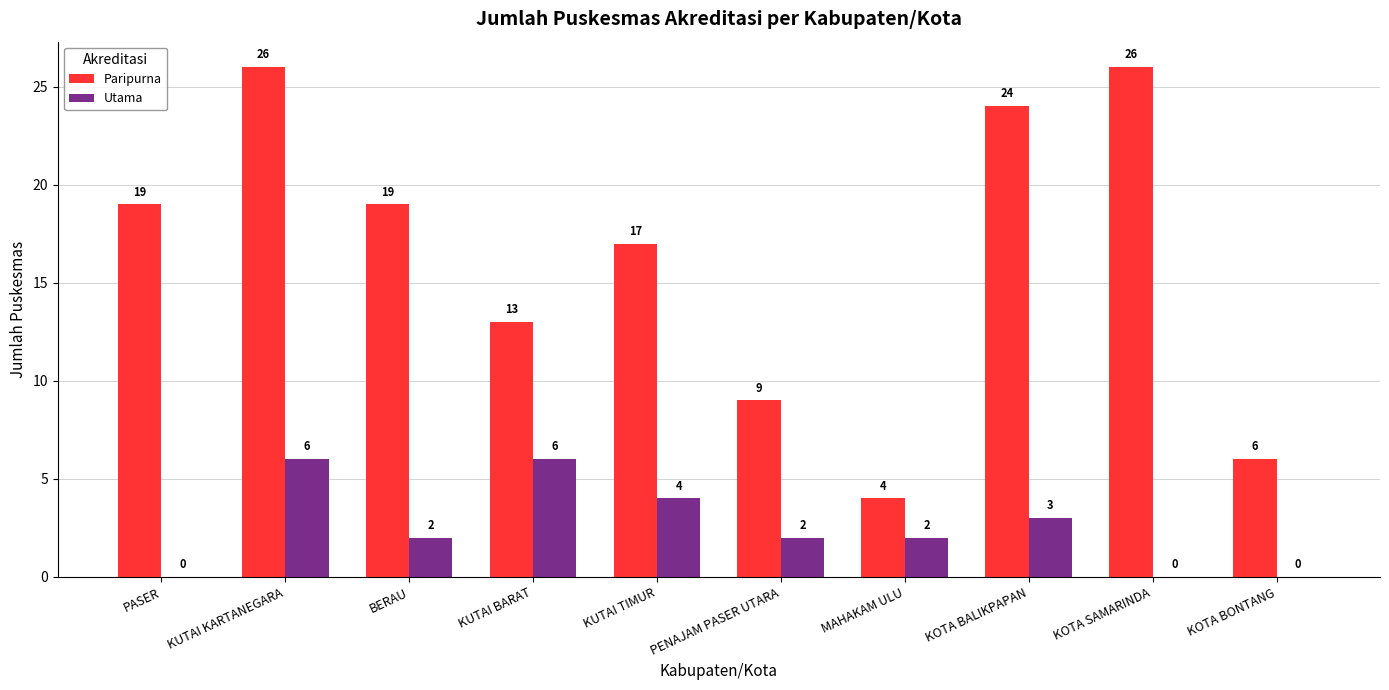

Which series changed the most between PENAJAM PASER UTARA and MAHAKAM ULU?

Paripurna